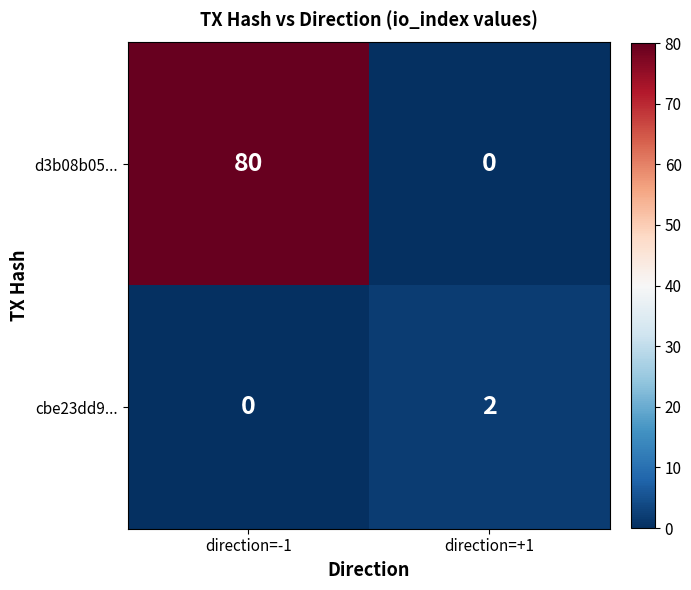

Between direction=-1 and direction=+1, which series saw the biggest shift?

d3b08b05...